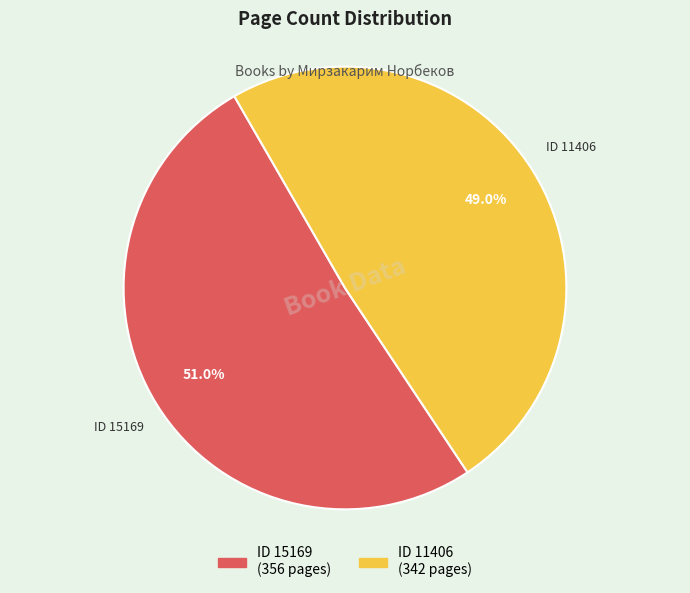

How many slices are in this pie chart?

2